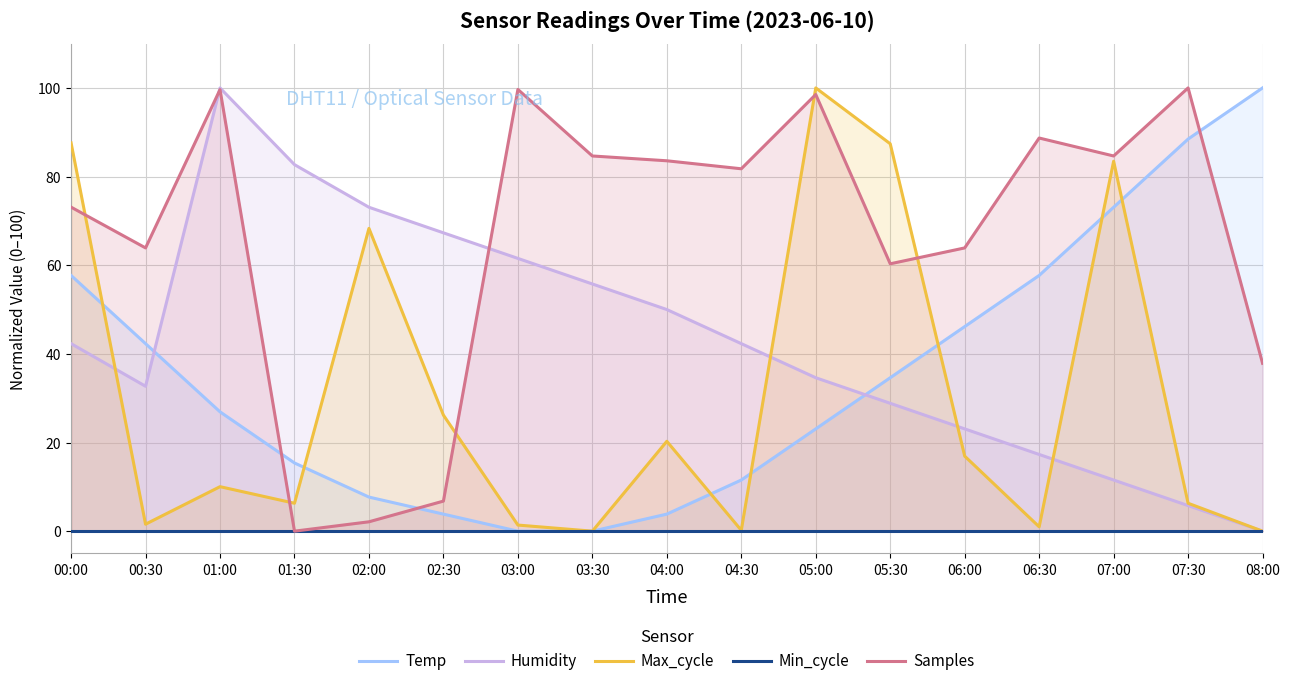

True or false: Max_cycle and Min_cycle intersect in this chart.

False